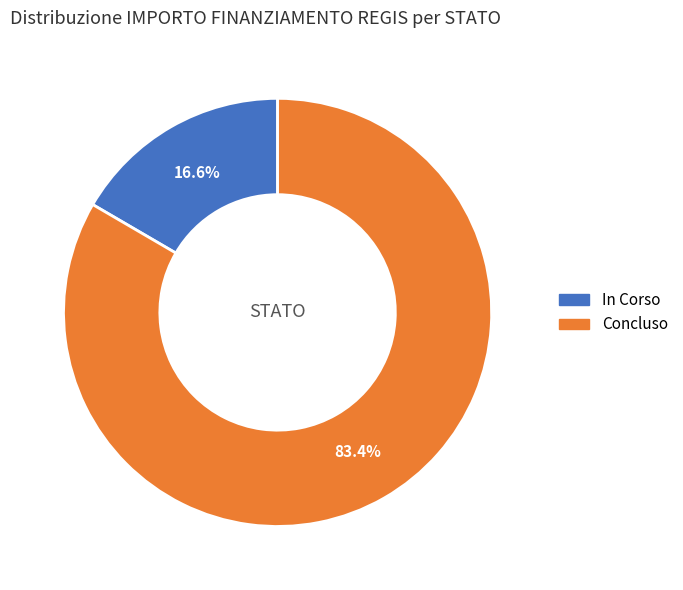

To the nearest percent, what is the difference between the largest and smallest slice percentages?

67%